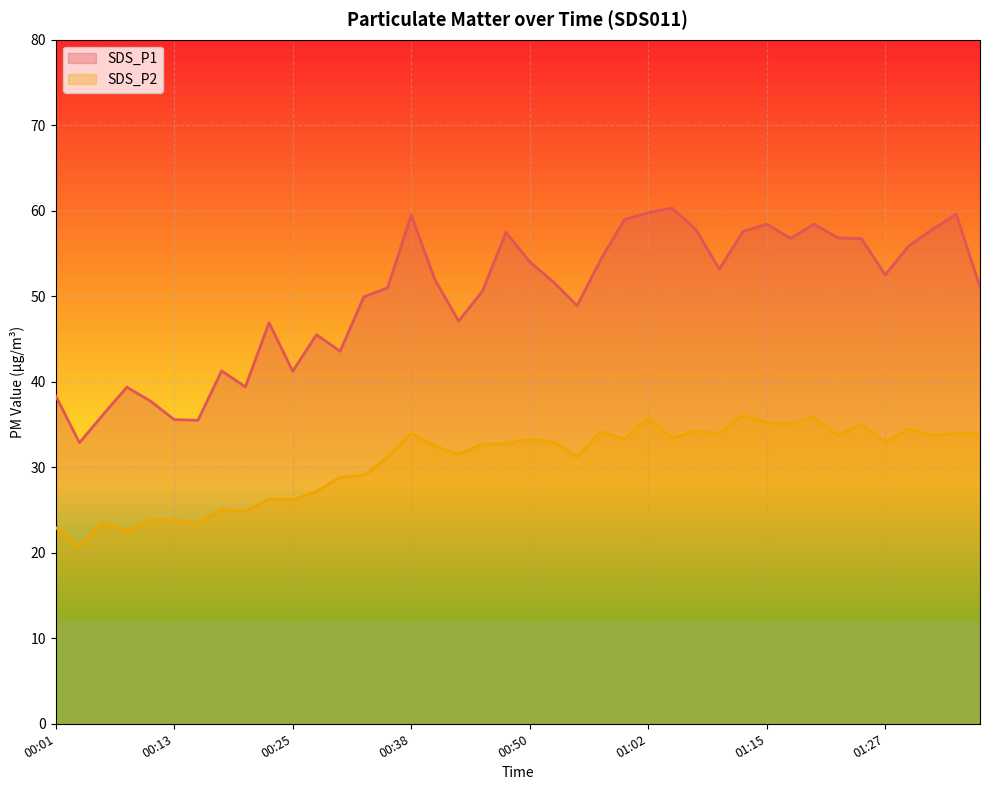

Where is the first local maximum for SDS_P1?

00:08